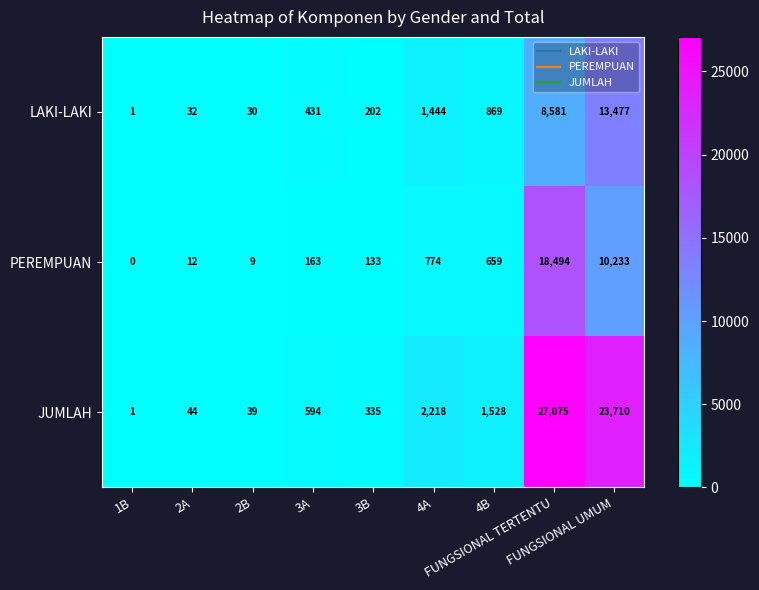

Which series has the largest range (max minus min)?

JUMLAH